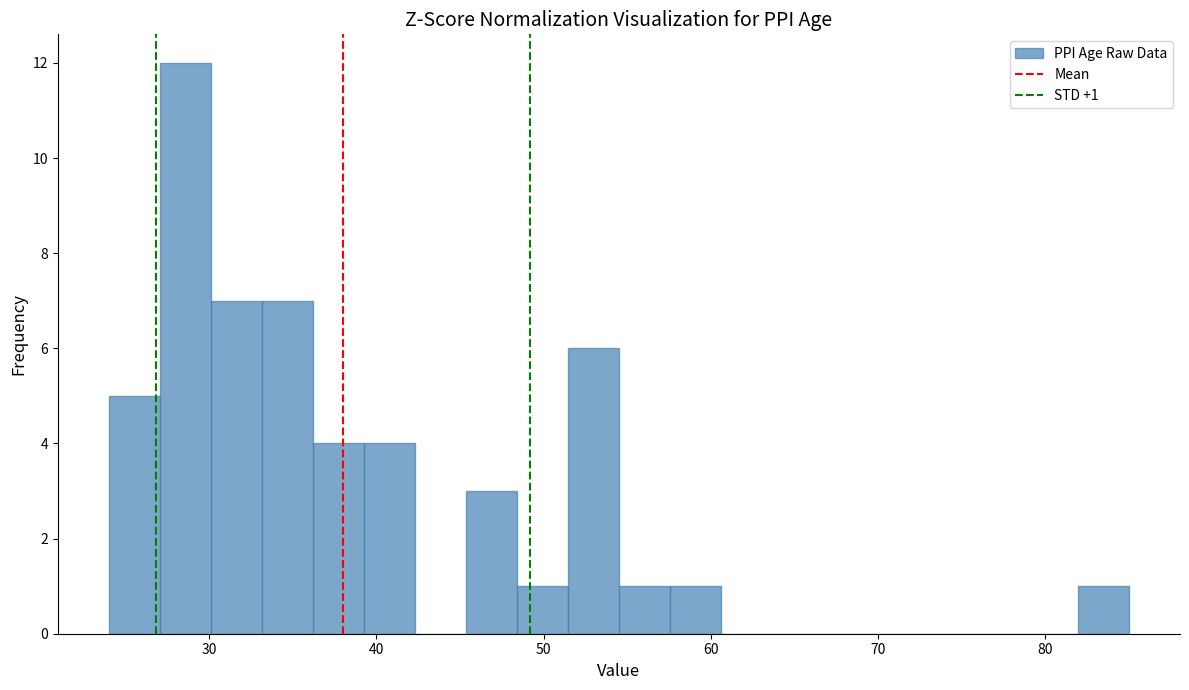

Around what value on the x-axis is the tallest bar? Give the approximate position of its centre, as read against the axis.

29